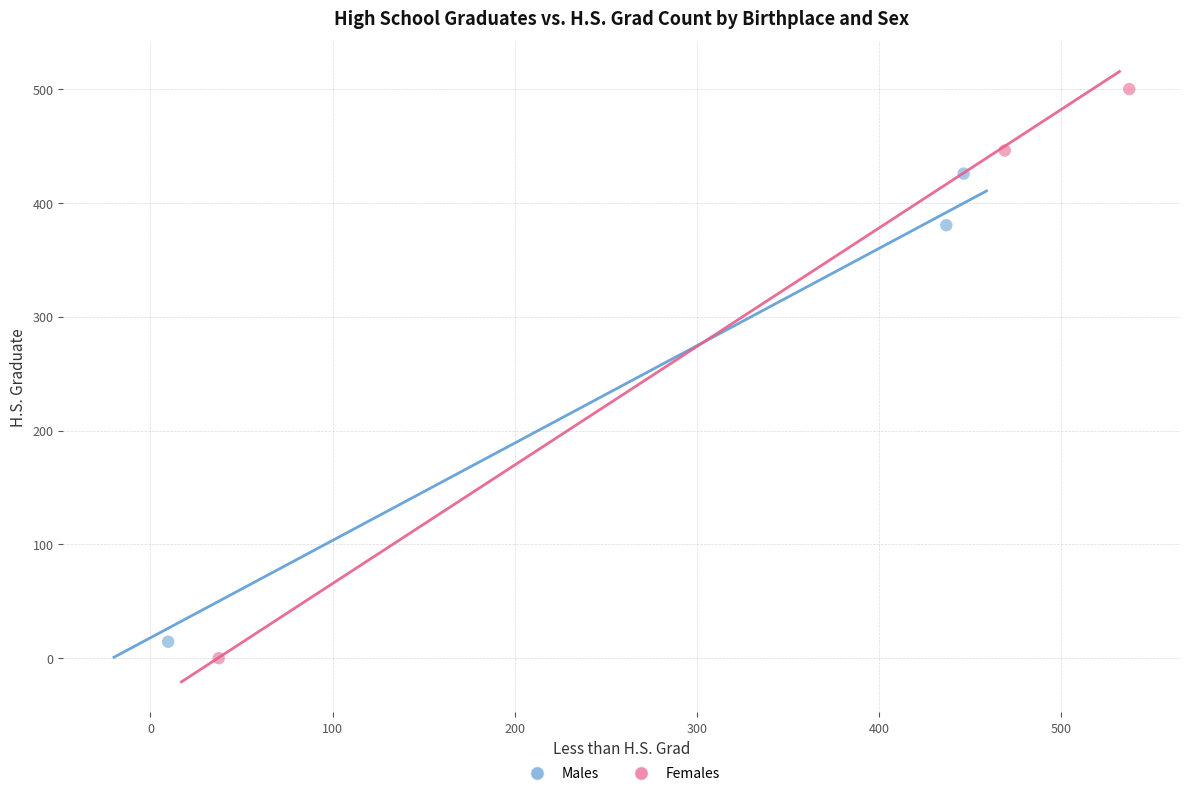

Which series has the largest Y range (max minus min)?

Females